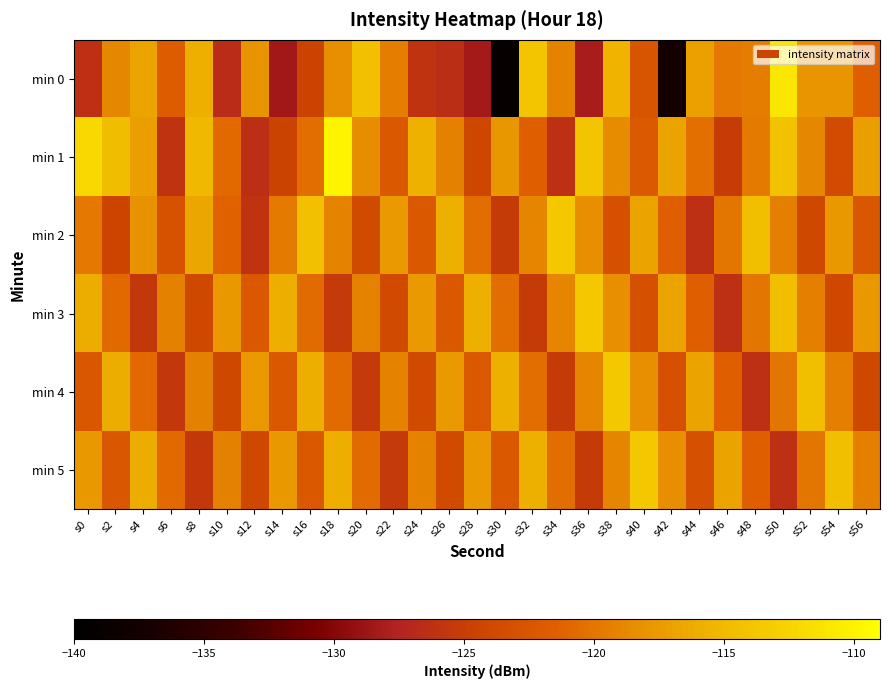

Between s2 and s6, which series saw the biggest shift?

min 1